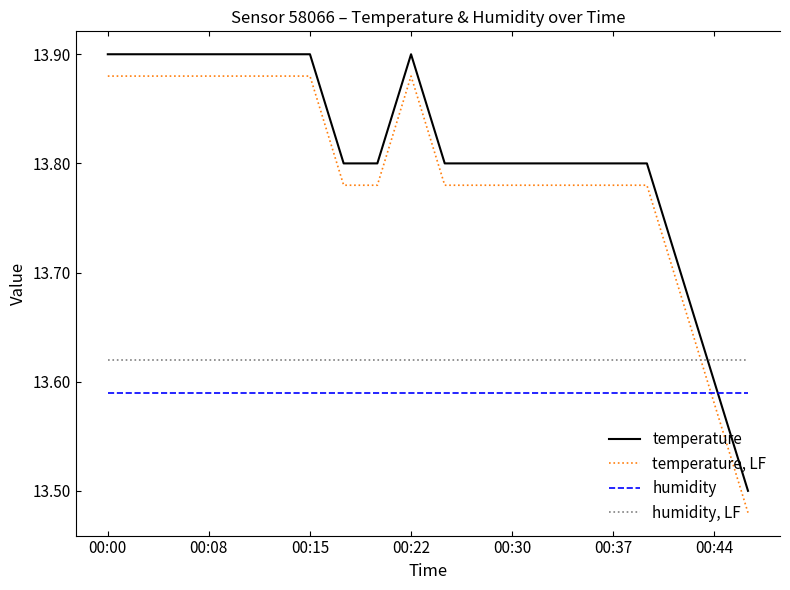

List the series in order of their peak value, highest first.

temperature, temperature, LF, humidity, LF, humidity